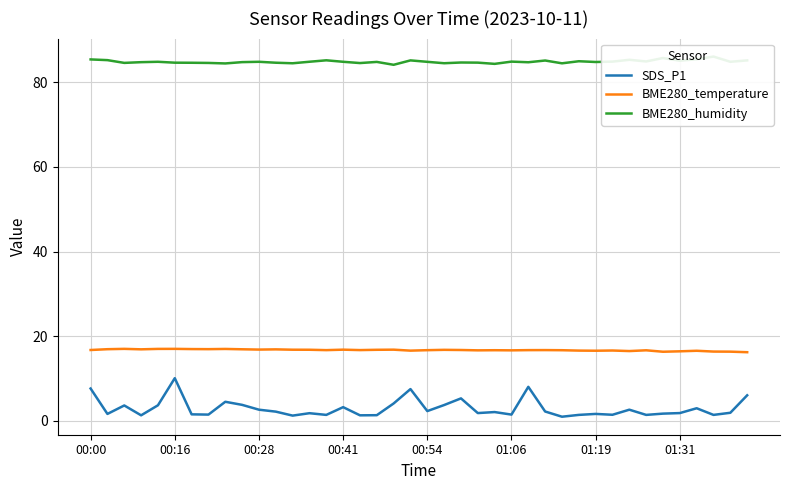

Reading left to right, list all the values displayed in this chart.

SDS_P1: 7.6	1.6	3.6	1.3	3.7	10.1	1.5	1.5	4.5	3.8	2.6	2.2	1.2	1.8	1.4	3.2	1.3	1.3	4.1	7.5	2.3	3.7	5.3	1.8	2.1	1.5	8.0	2.2	1.0	1.4	1.6	1.4	2.6	1.4	1.7	1.8	3.0	1.4	1.9	6.0
BME280_temperature: 16.7	16.9	17.0	16.9	17.0	17.0	16.9	16.9	17.0	16.9	16.8	16.9	16.8	16.8	16.7	16.8	16.7	16.8	16.8	16.6	16.7	16.8	16.7	16.6	16.7	16.6	16.7	16.7	16.7	16.6	16.6	16.6	16.5	16.7	16.3	16.4	16.6	16.4	16.3	16.2
BME280_humidity: 85.4	85.2	84.6	84.7	84.8	84.6	84.6	84.5	84.4	84.7	84.8	84.6	84.5	84.8	85.2	84.8	84.5	84.8	84.1	85.2	84.8	84.5	84.7	84.6	84.3	84.9	84.7	85.1	84.5	85.0	84.8	84.9	85.3	84.9	85.7	85.1	85.4	86.0	84.8	85.2